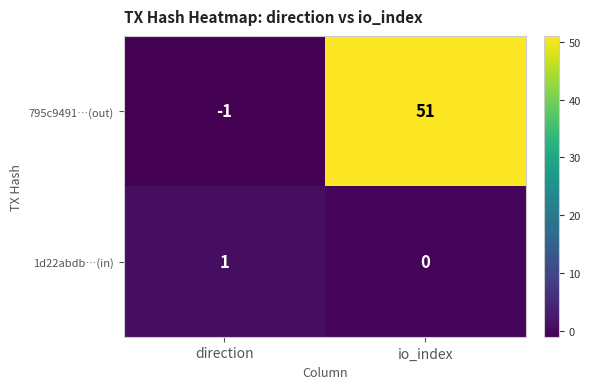

At which category does the chart reach its minimum across all series?

direction